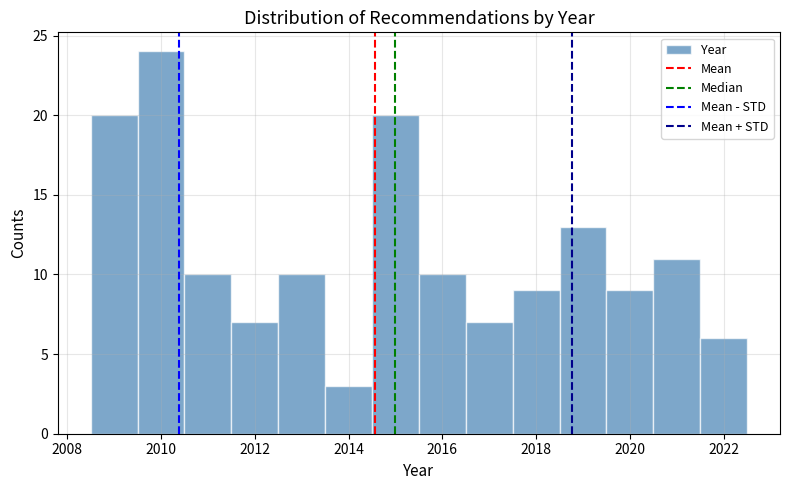

How tall is the bar that spans 2017.5 to 2018.5 on the x-axis? Neither the bar edges nor the heights are printed on the chart, so give them approximately, as read against the axes.

9